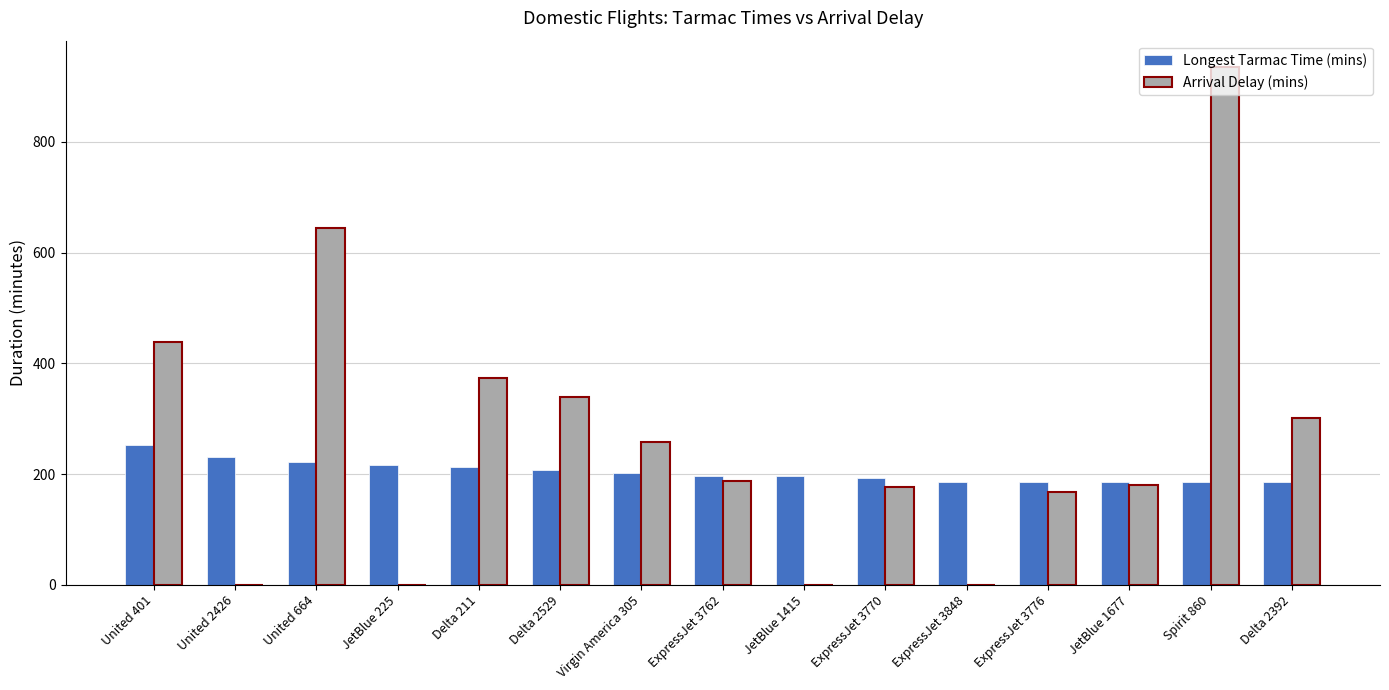

True or false: Arrival Delay (mins) has a value of -416 at JetBlue 1415.

False